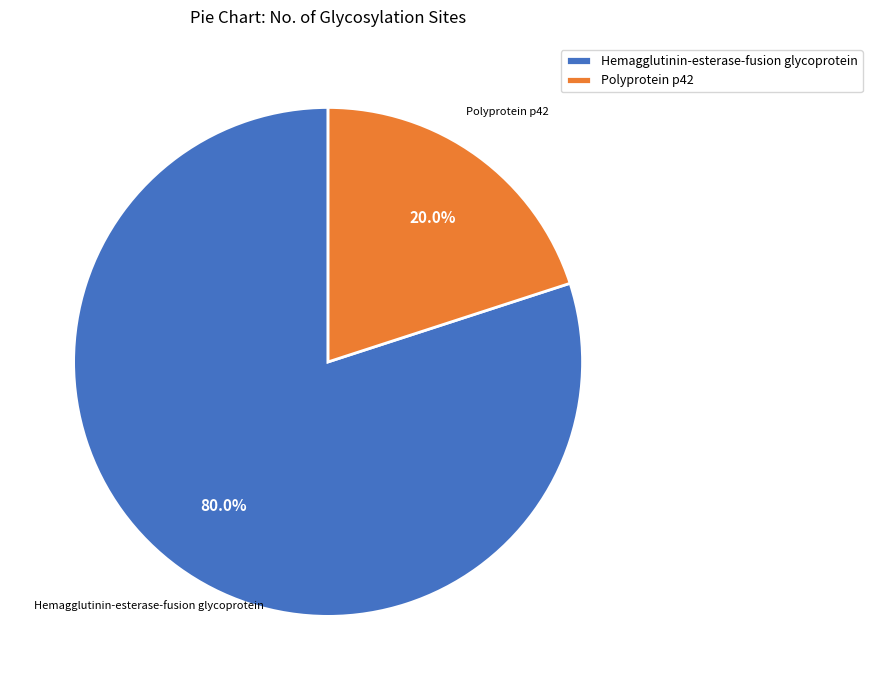

To the nearest percent, what is the difference between the largest and smallest slice percentages?

60%